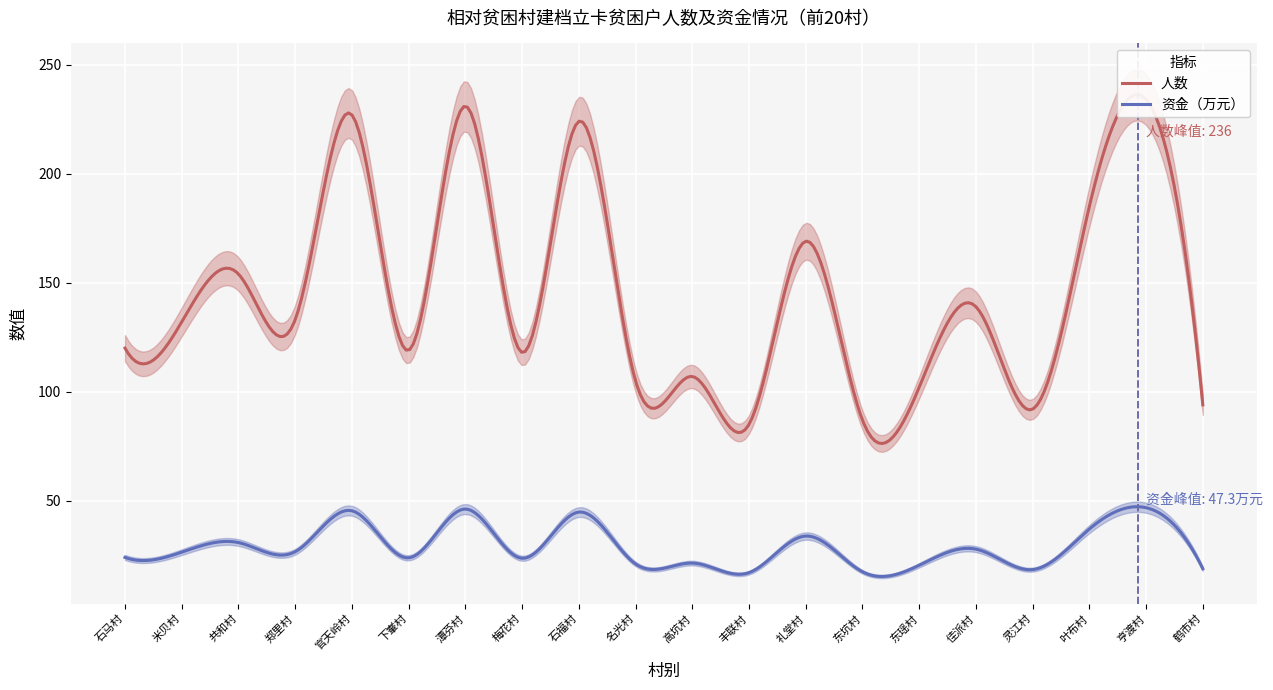

True or false: 人数 and 资金（万元） intersect in this chart.

False